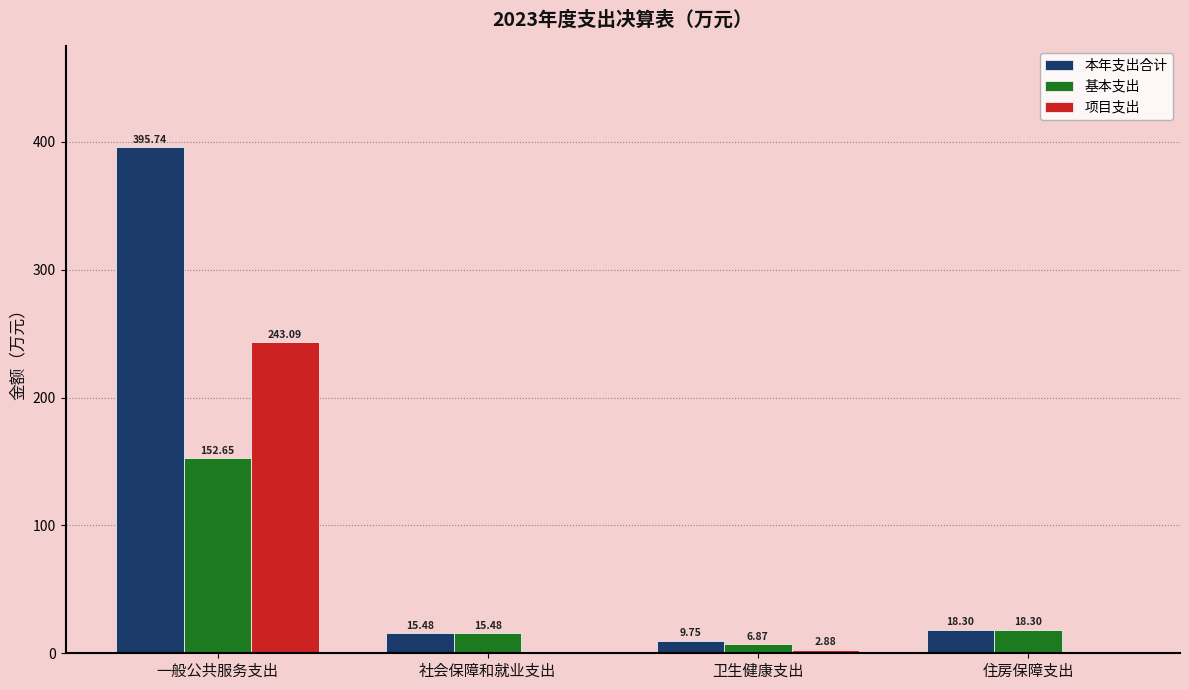

Where does the 基本支出 series first go above 18?

一般公共服务支出